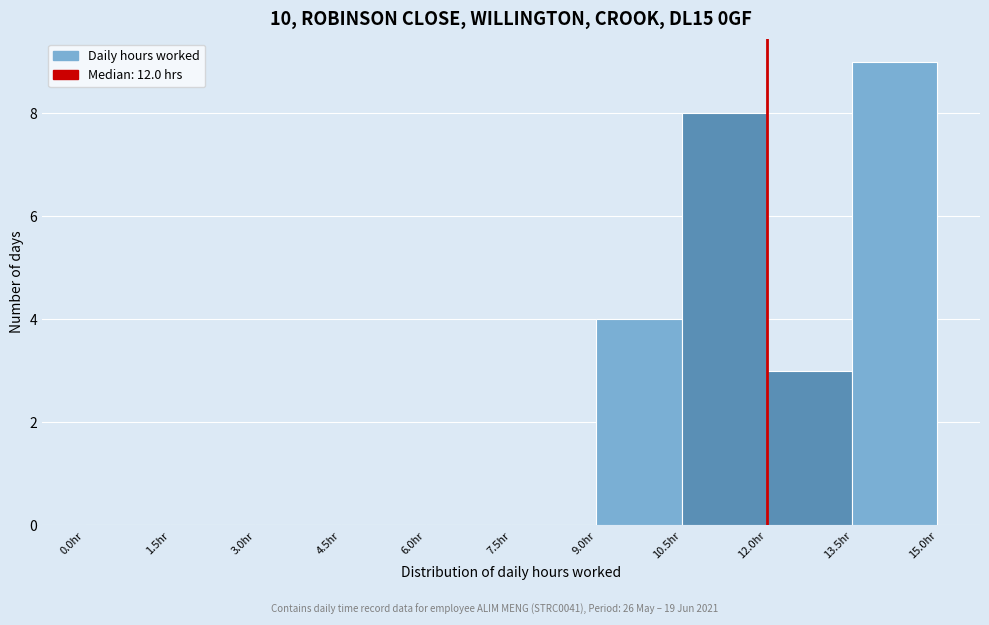

Which range on the x-axis has the tallest bar?

13.5 to 15.0